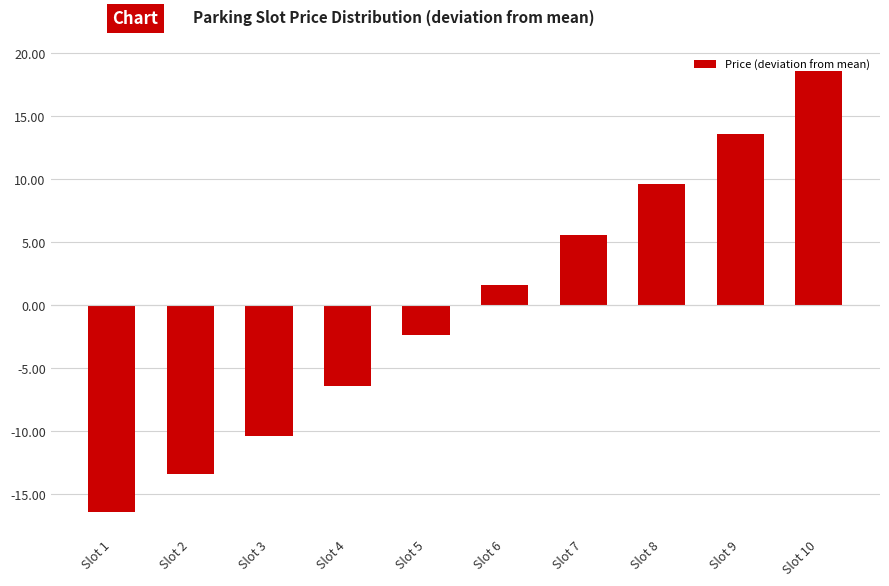

Where is the data nearest to the value 1?

Slot 6